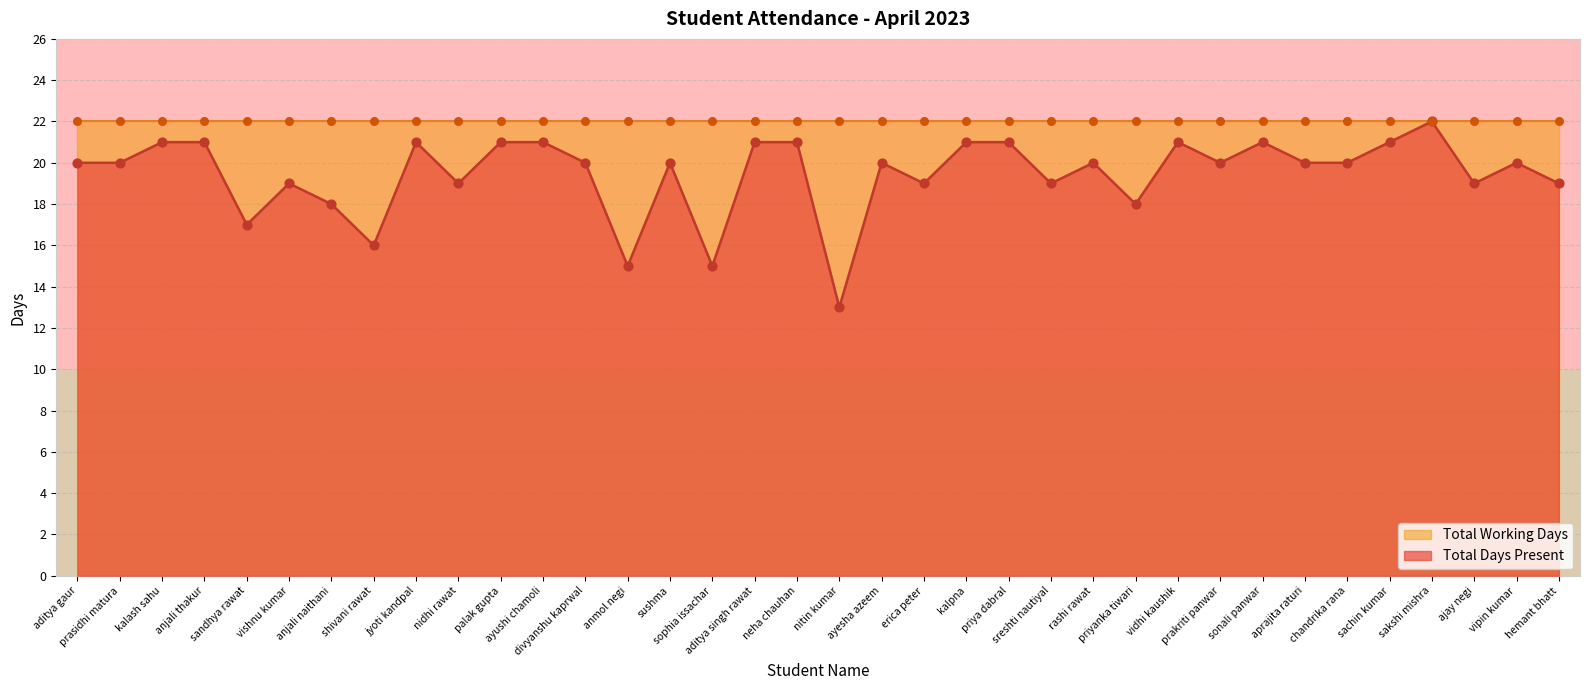

What is the change in value from sandhya rawat to anjali naithani?

+1